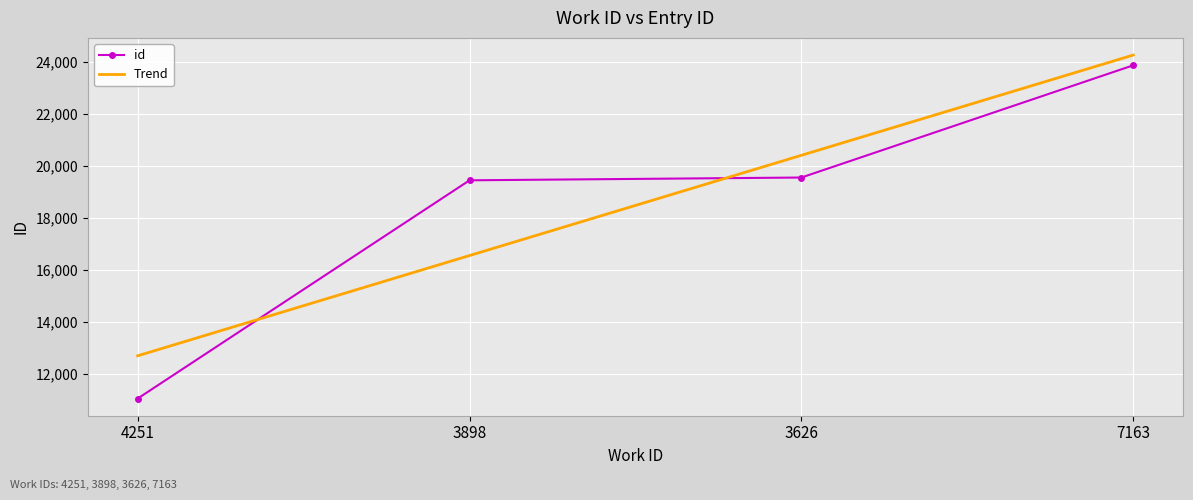

Reading left to right, extract all data points from this chart.

id: 4251=11049.0	3898=19441.0	3626=19548.0	7163=23862.0
Trend: 4251=12693.1	3898=16547.7	3626=20402.3	7163=24256.9